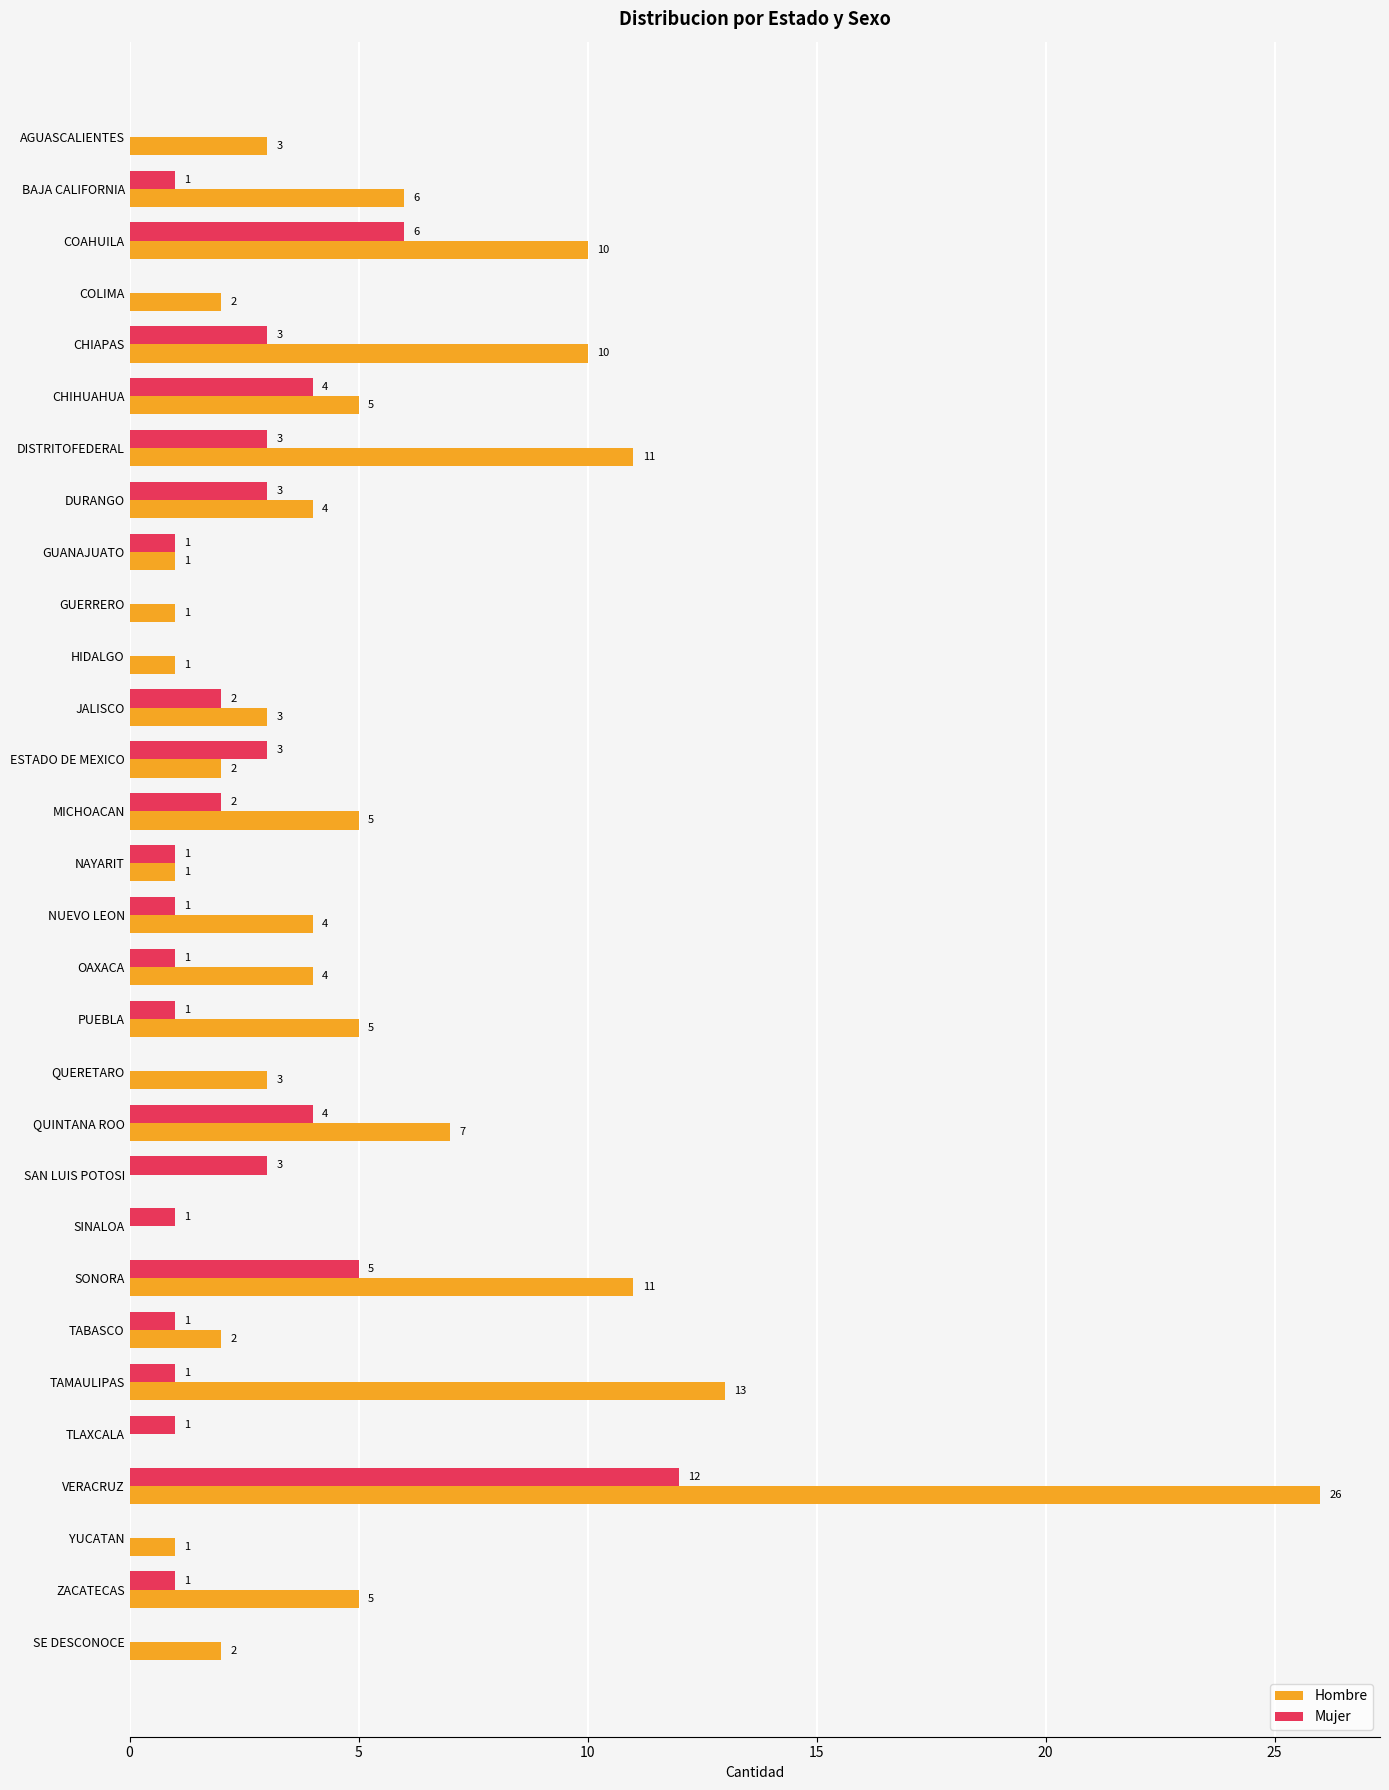

At which category is the sum across all series the highest?

VERACRUZ